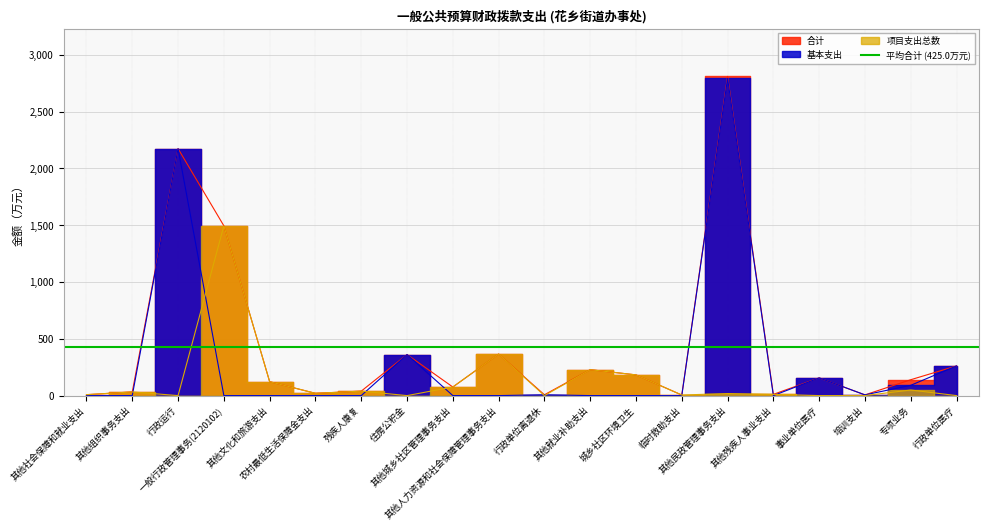

What is the label of the 3rd point from the right?

培训支出